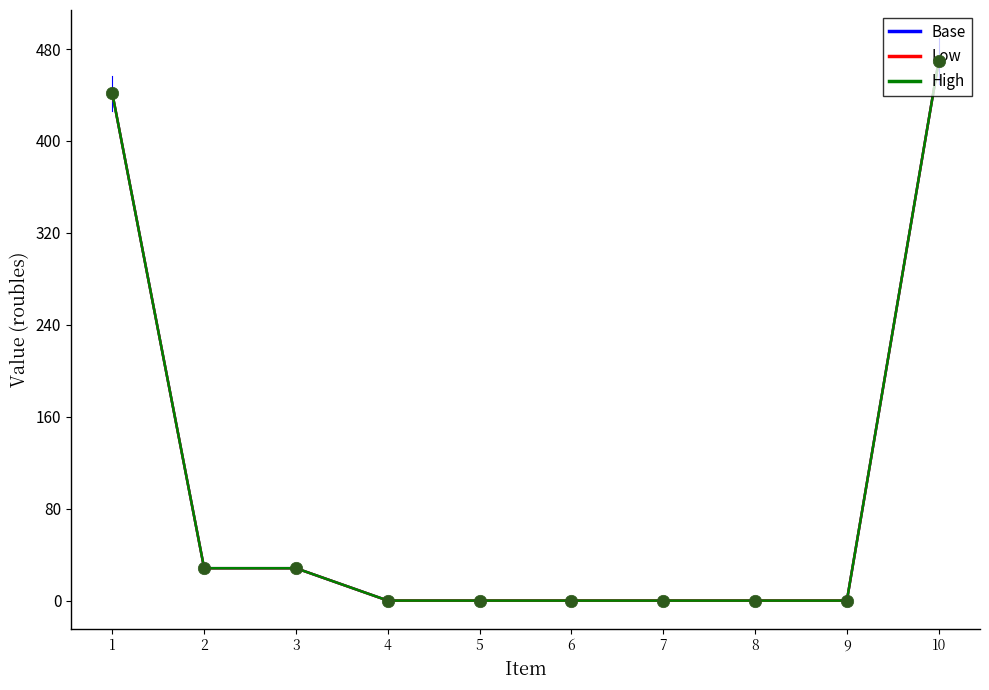

At which category is the sum across all series the highest?

10